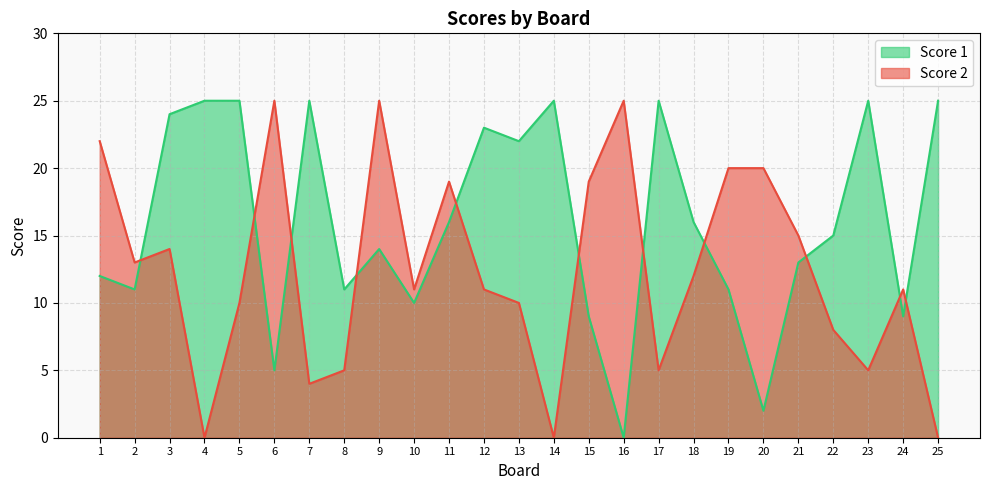

What is the total value across all series at 19?

31